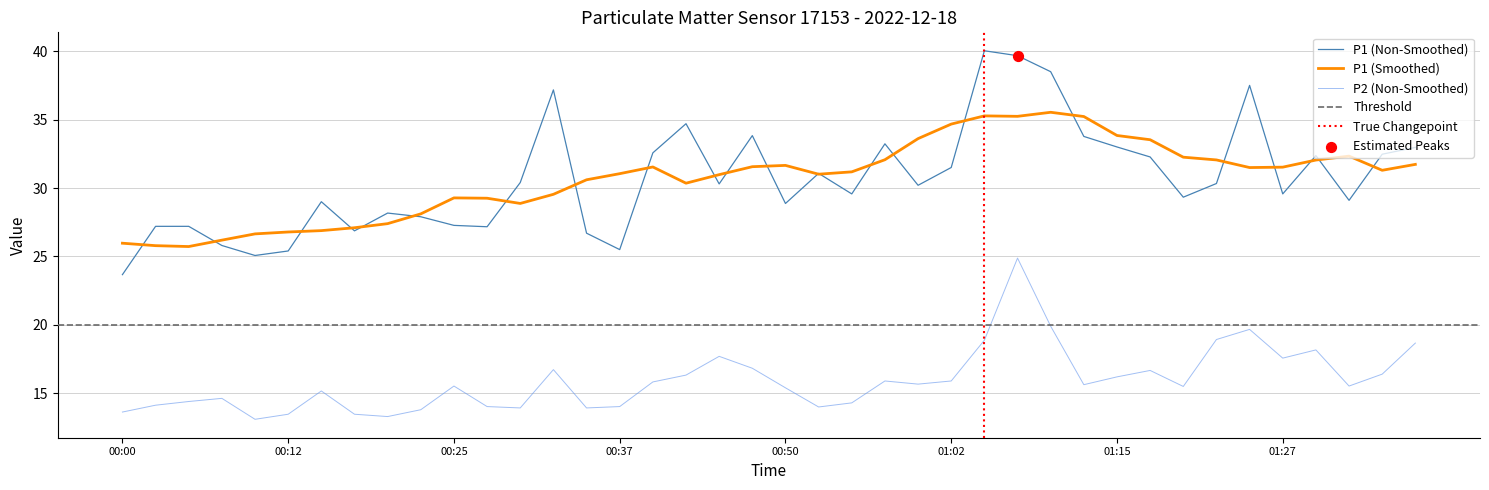

Which series contains the highest Y value?

P1